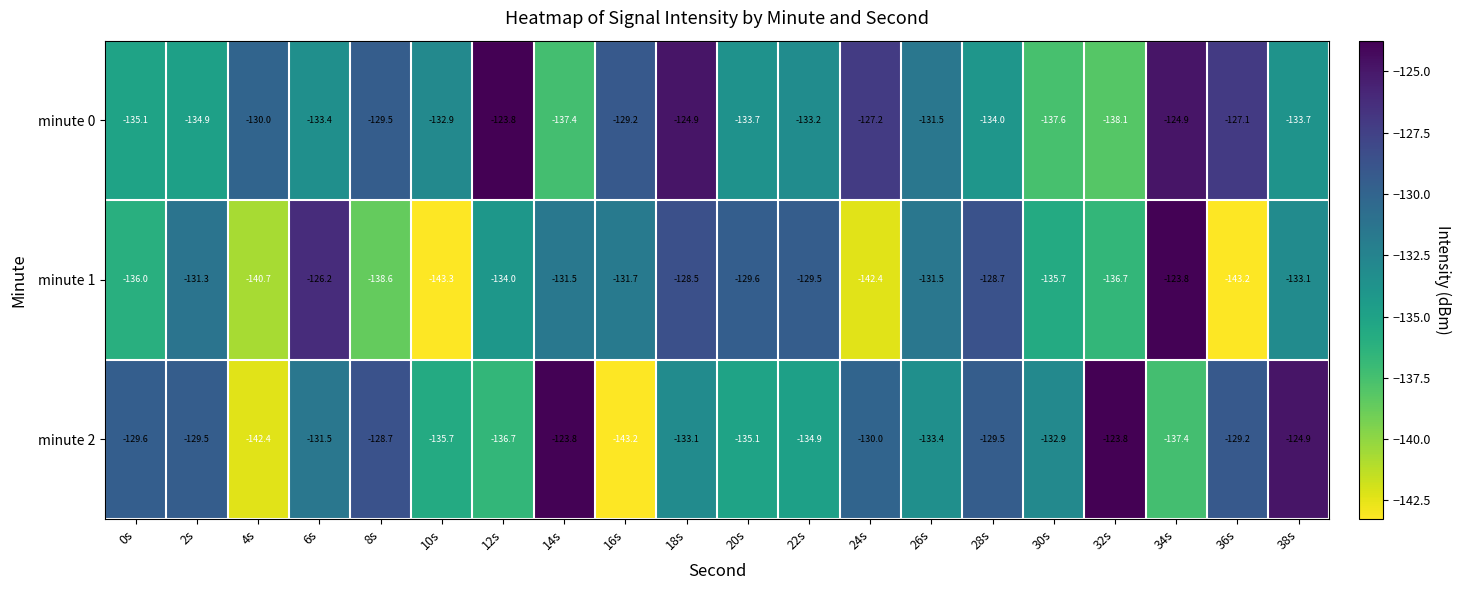

Rank the series at 34s from lowest to highest value.

minute 2, minute 0, minute 1